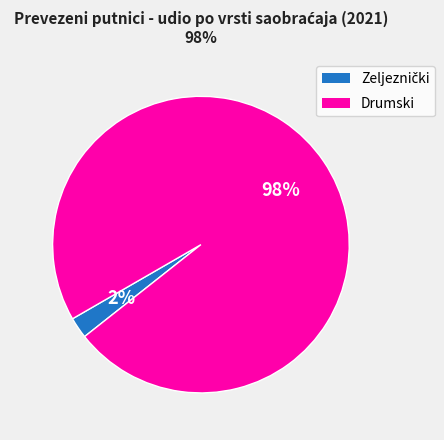

How many segments does this pie chart have?

2